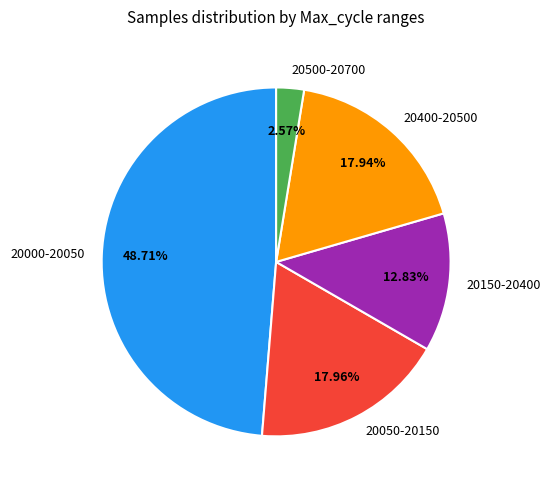

Do 20000-20050 and 20050-20150 together represent more than half of the pie?

Yes